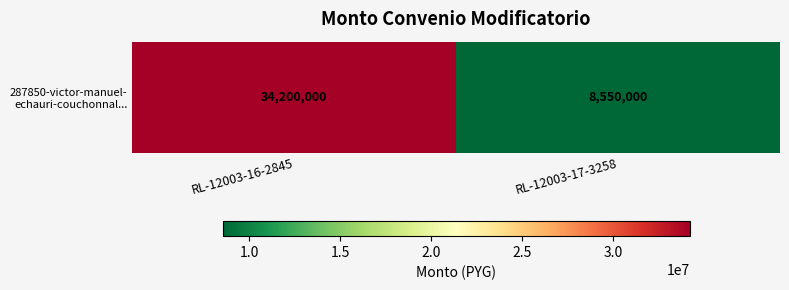

What is the minimum value shown in the chart?

8550000